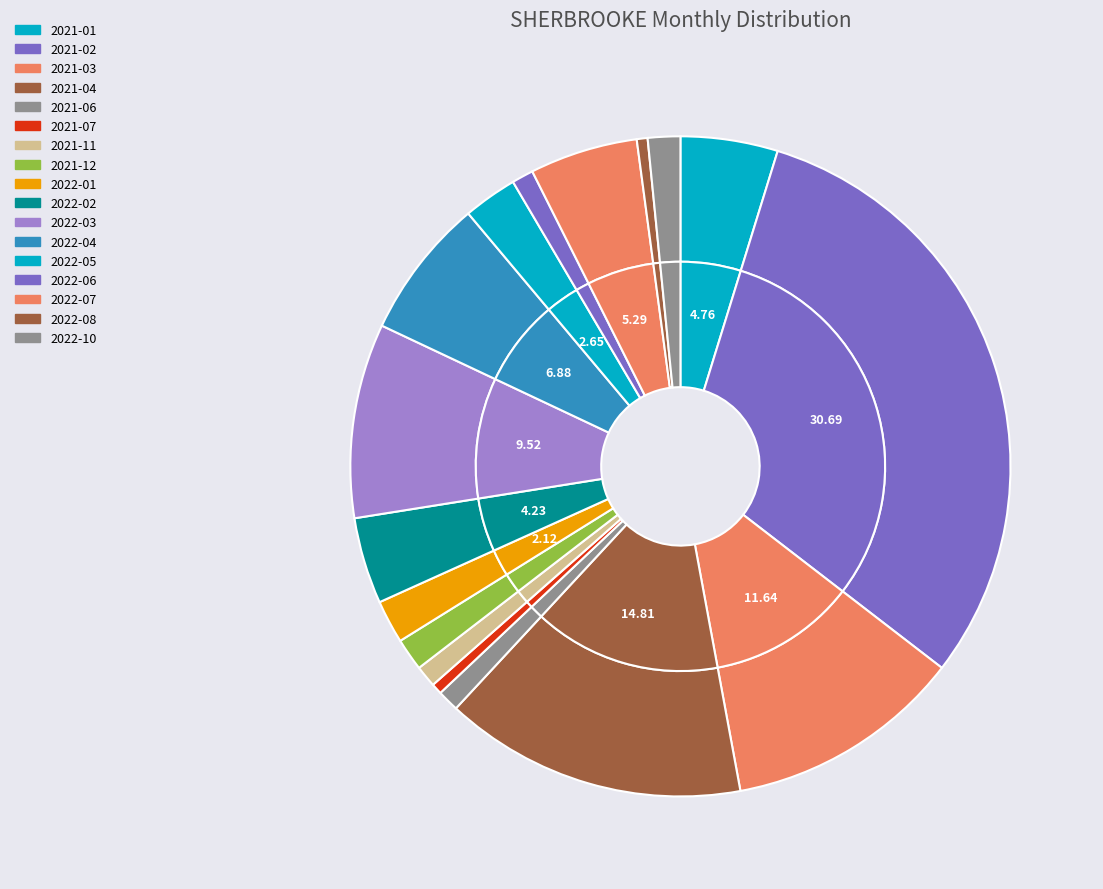

What percentage do 2021-11 and 2022-07 together represent?

6.3%